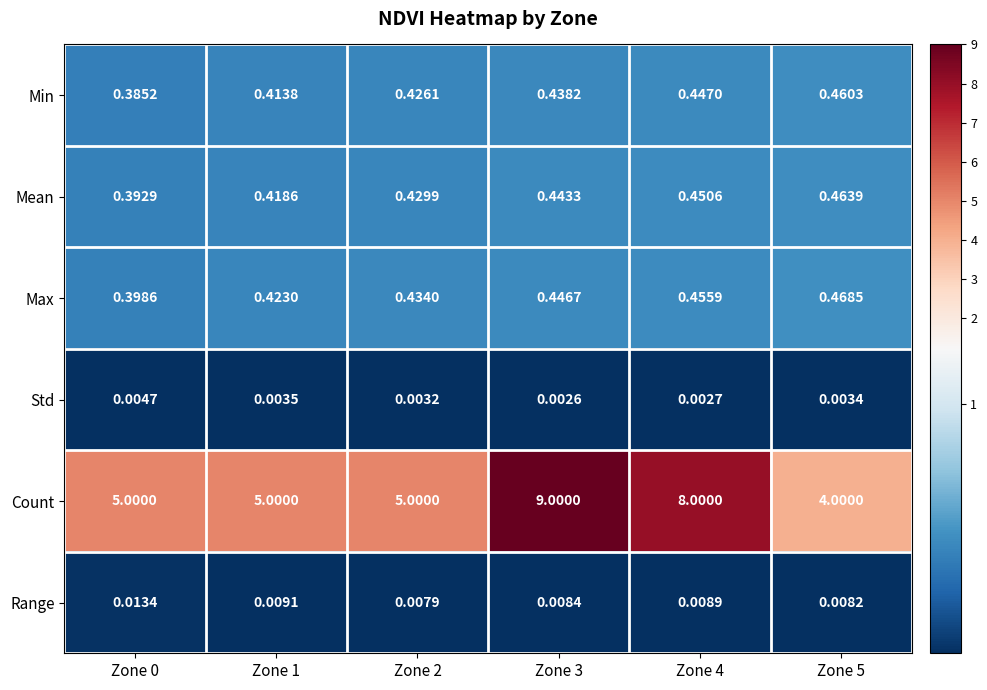

Which series changed the most between Zone 0 and Zone 4?

Count